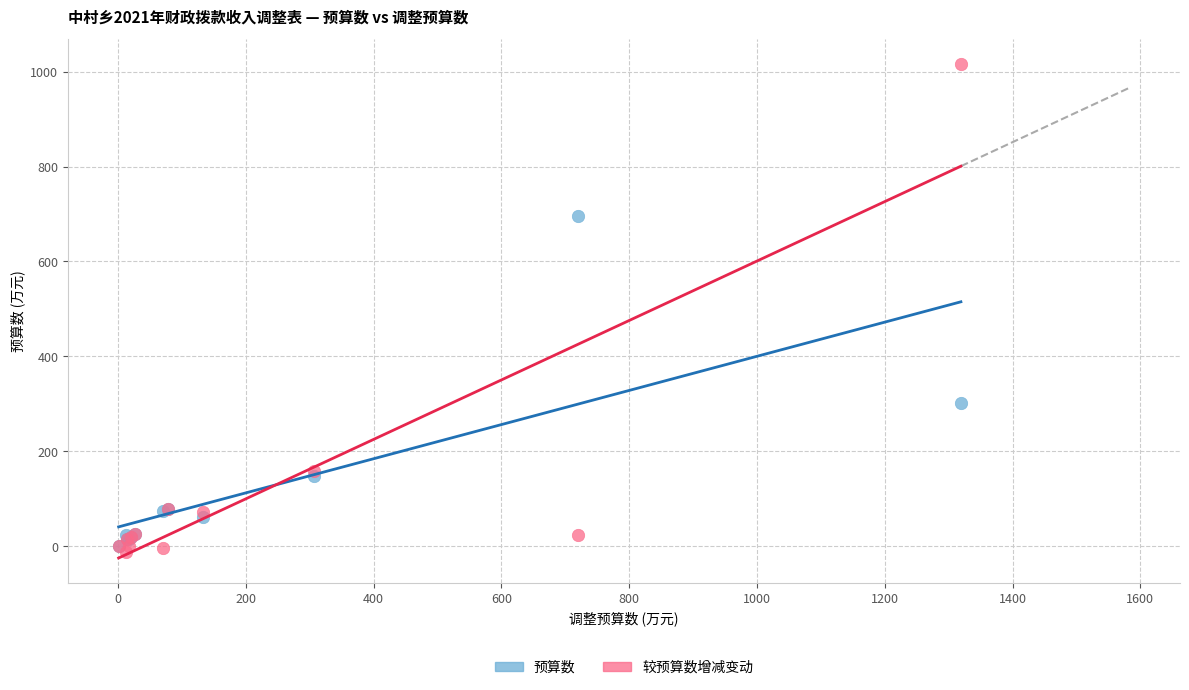

In the 预算数 series, what Y value is closest to 348?

302.5